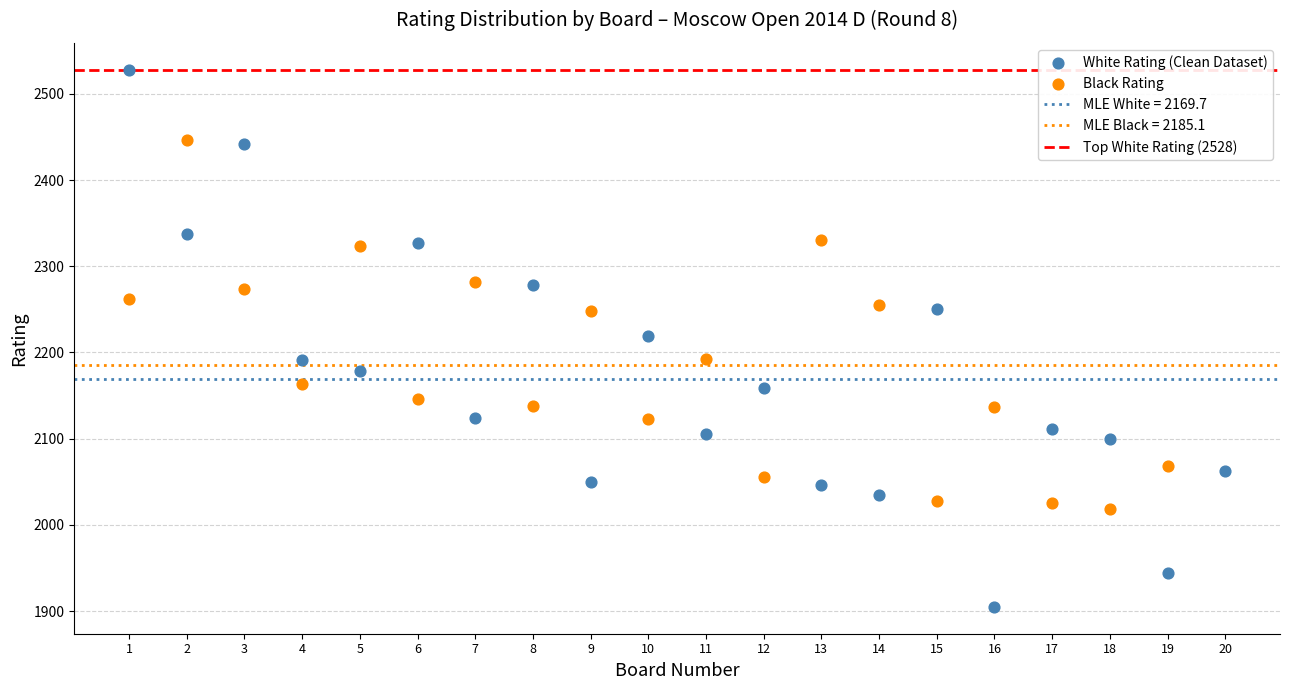

Which series reaches the minimum Y coordinate?

White Rating (Clean Dataset)